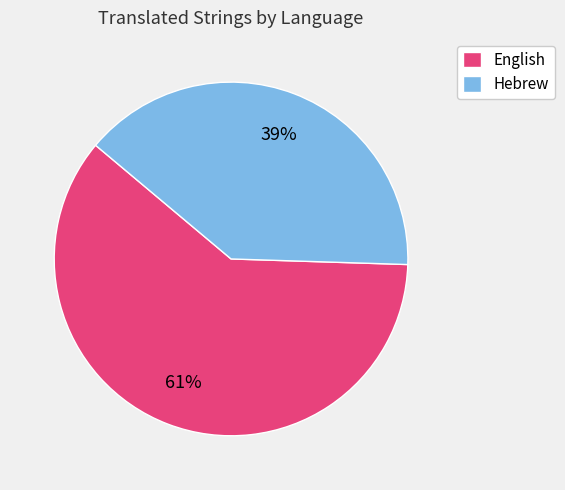

Which has a higher value, English or Hebrew?

English